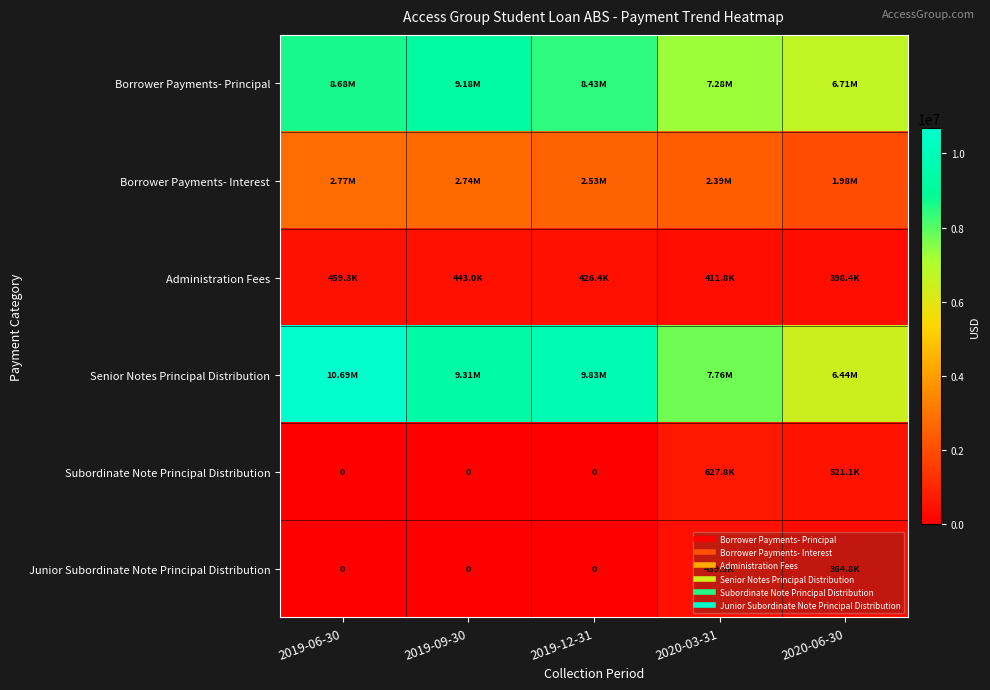

Rank the series by their maximum value, from lowest to highest.

Junior Subordinate Note Principal Distribution, Administration Fees, Subordinate Note Principal Distribution, Borrower Payments- Interest, Borrower Payments- Principal, Senior Notes Principal Distribution